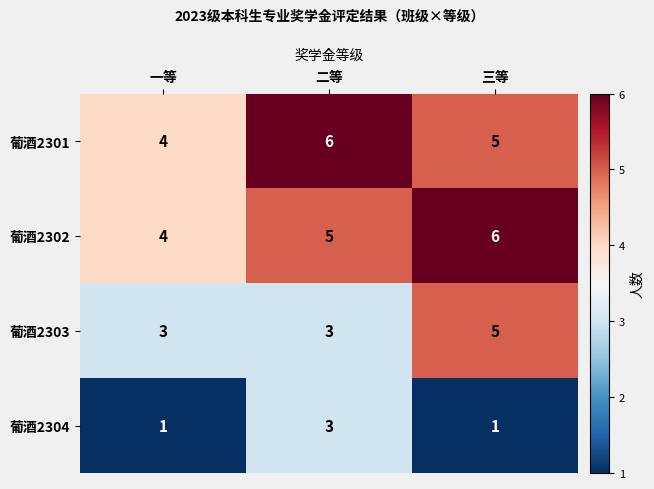

What is the spread (max minus min) of values at 一等?

3